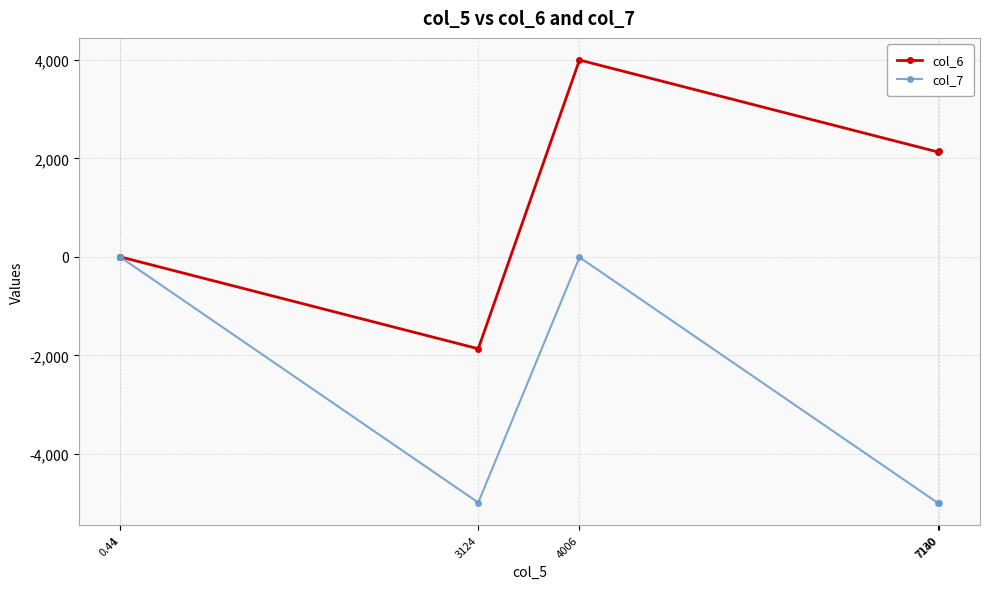

True or false: col_7 and col_6 cross at least once.

False